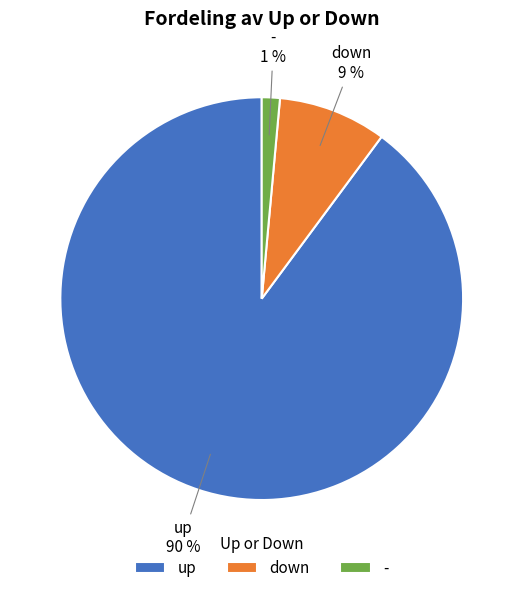

What is the smallest slice in the pie chart?

-